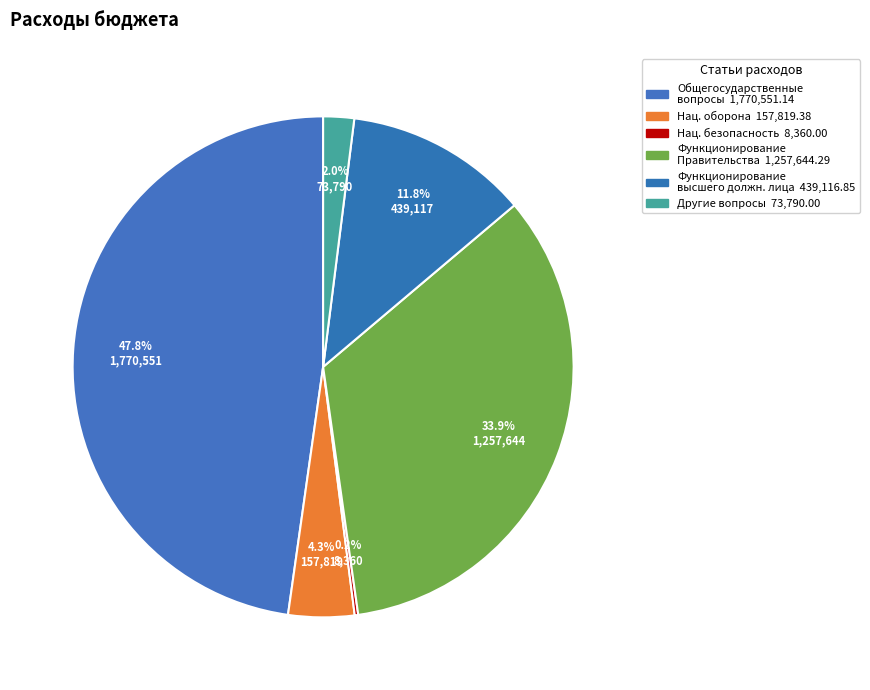

To the nearest percent, what is the average slice percentage?

17%